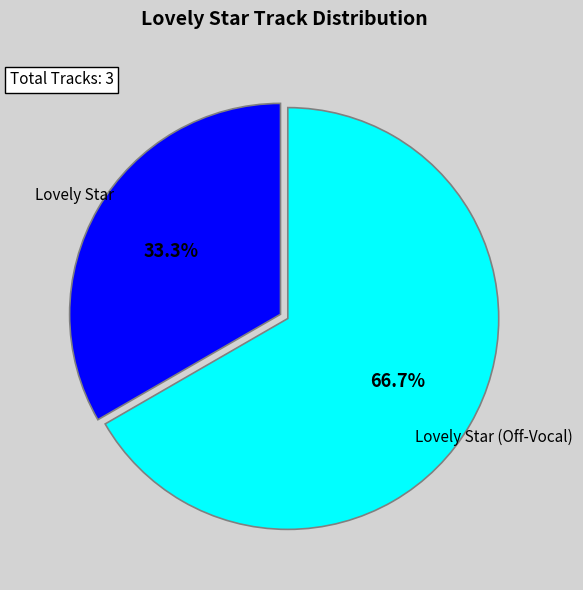

Is there a majority slice in this chart?

Yes